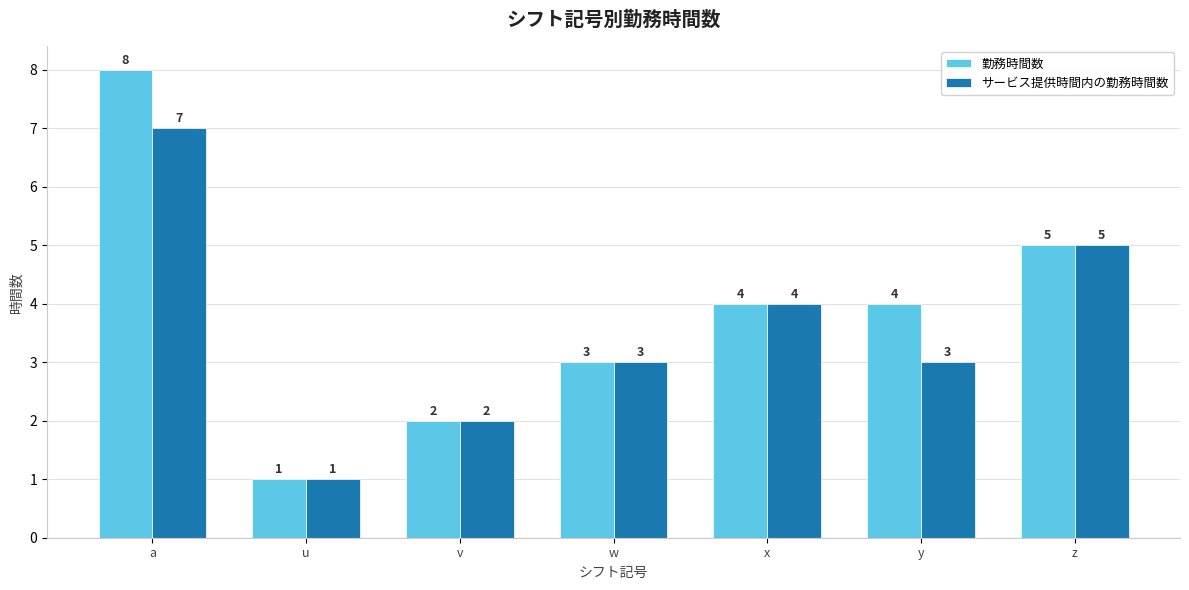

At which label does 勤務時間数 first exceed 4?

a